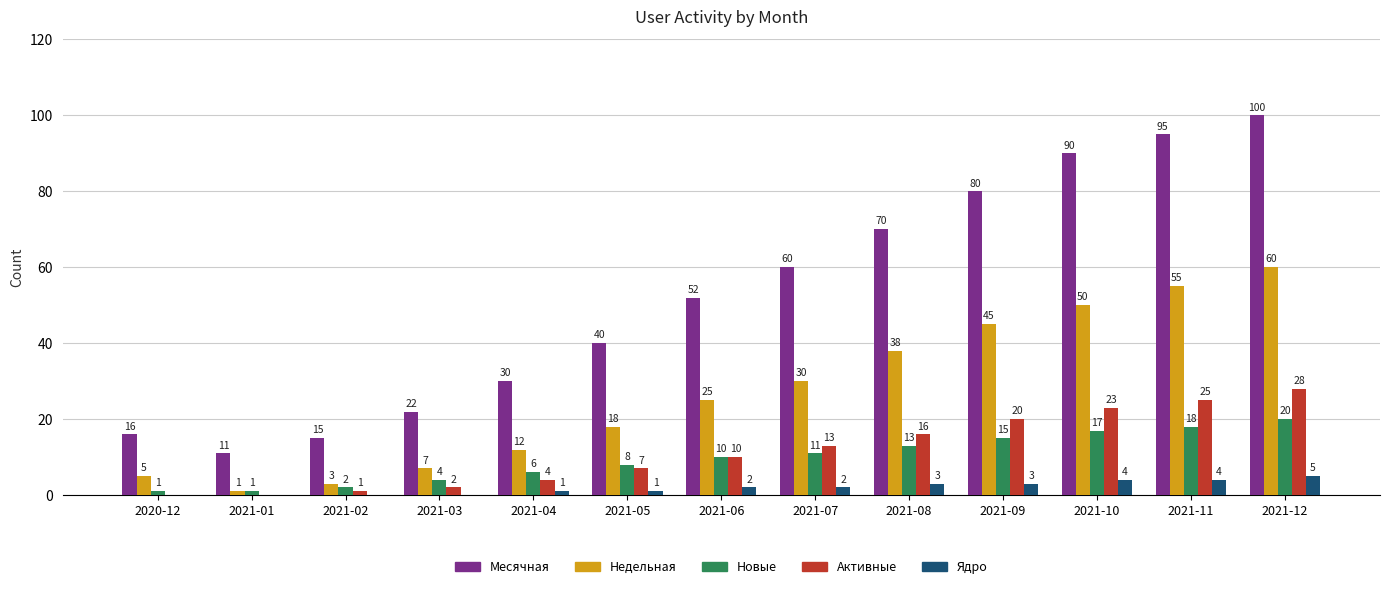

What is the sum of the Активные values at 2021-03 and 2021-07?

15